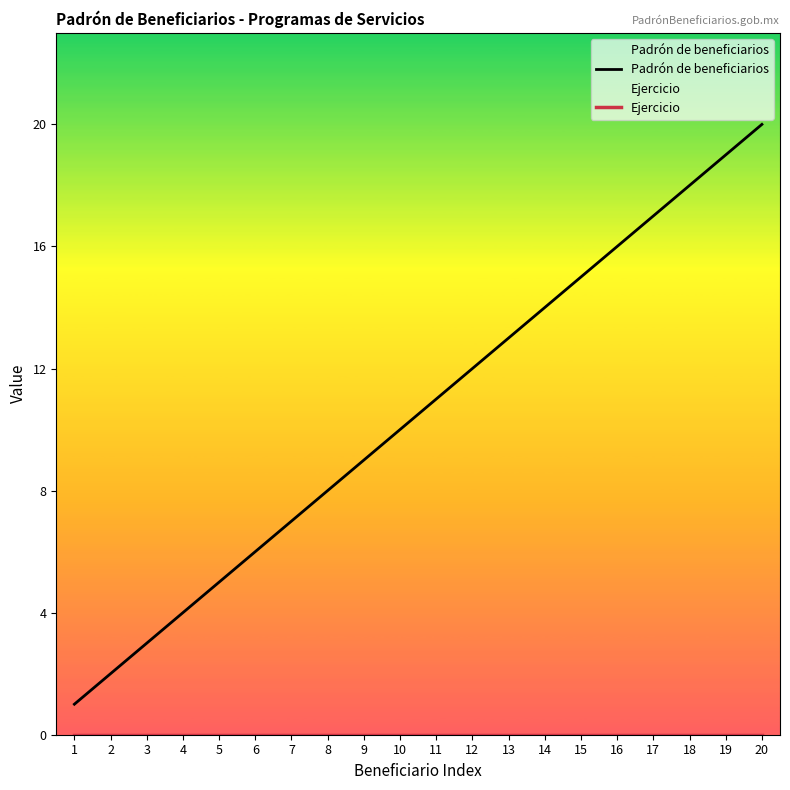

Between 14 and 19, which is larger?

19